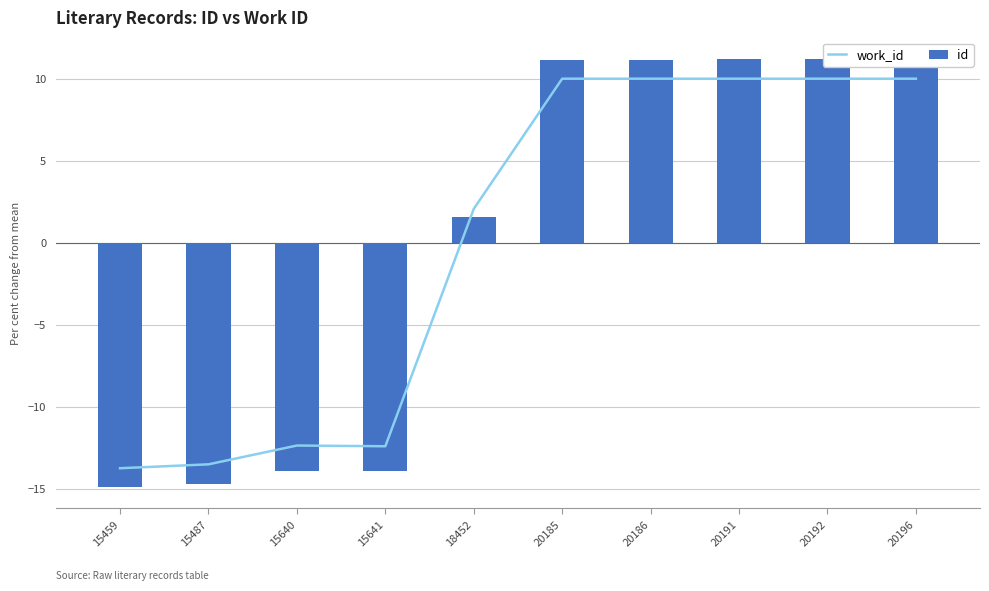

Rank the series by their maximum value, from lowest to highest.

work_id, id